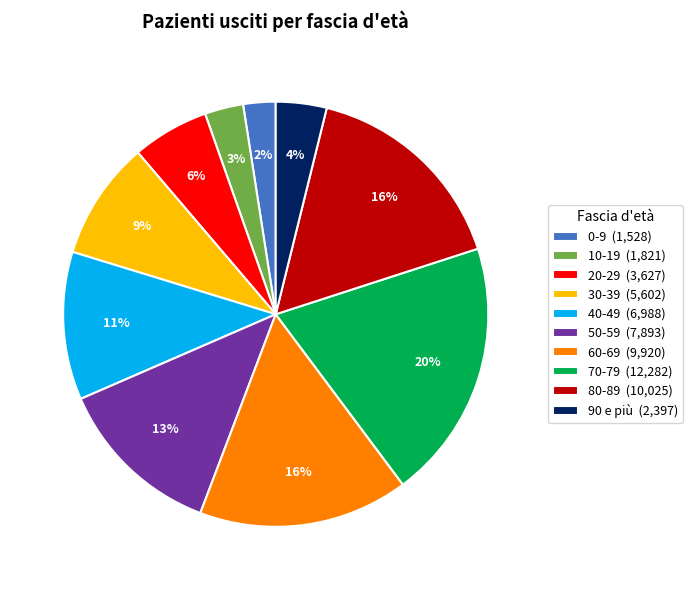

Which category has the biggest portion of the pie?

70-79